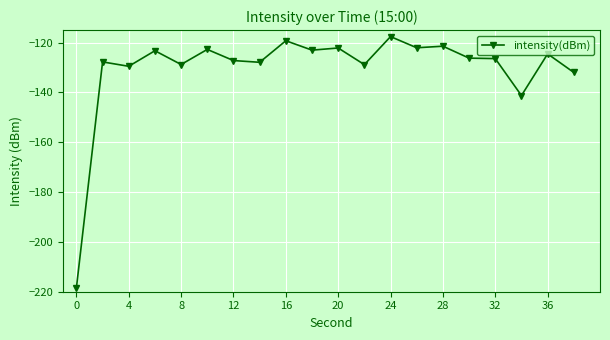

What is the value of the 3rd point from the left?

-129.5